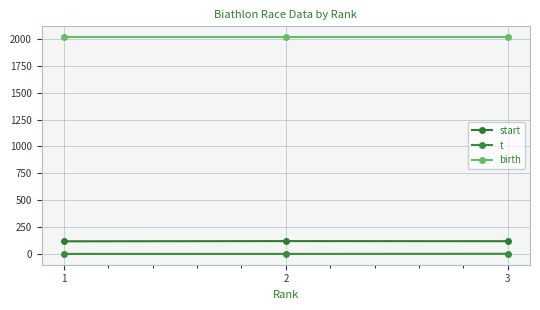

How many values in the start series are below 118?

1